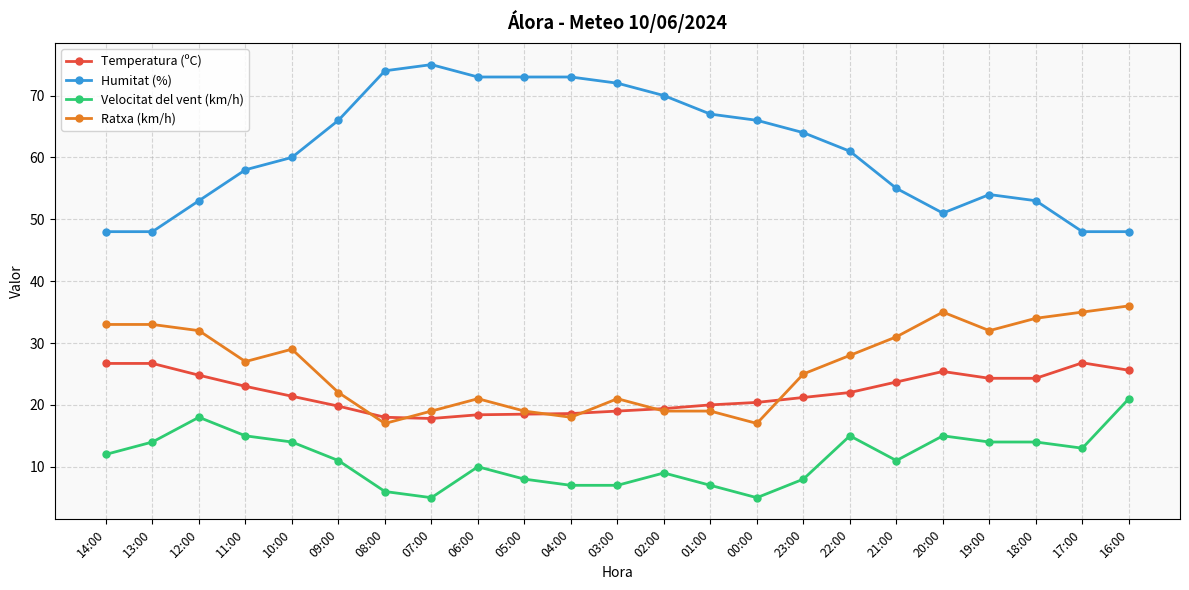

What is the difference between the maximum and minimum values in the Temperatura (ºC) series?

9.0